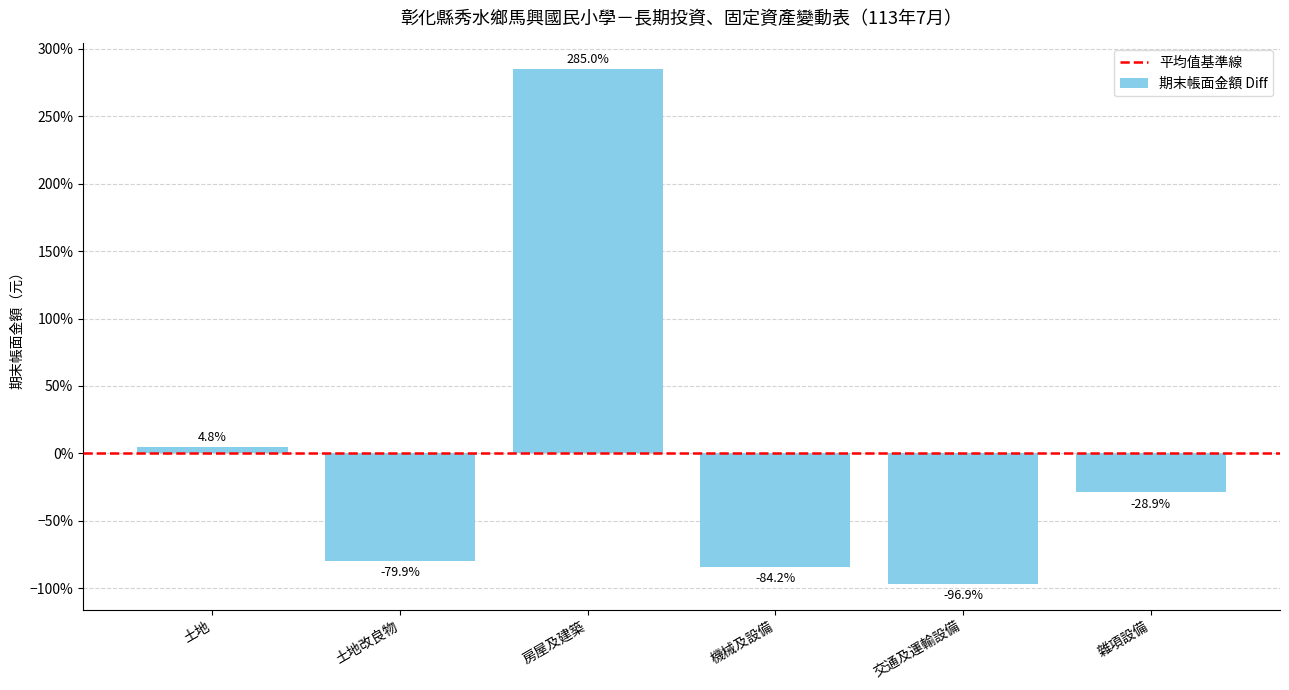

Which category has the lowest value across all series?

交通及運輸設備